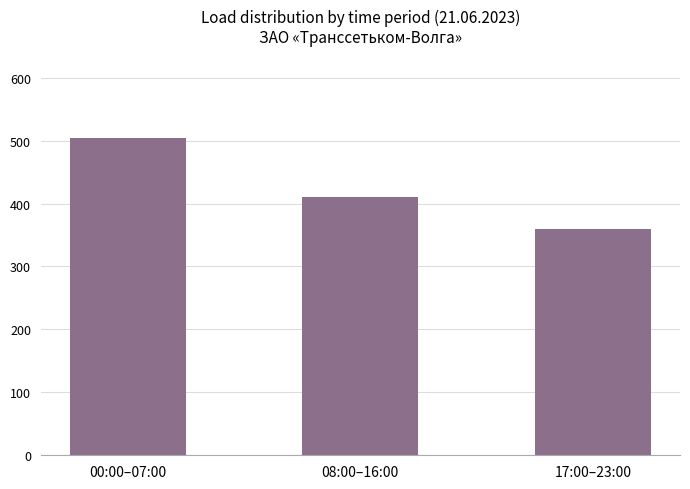

What is the minimum value shown in the chart?

360.1